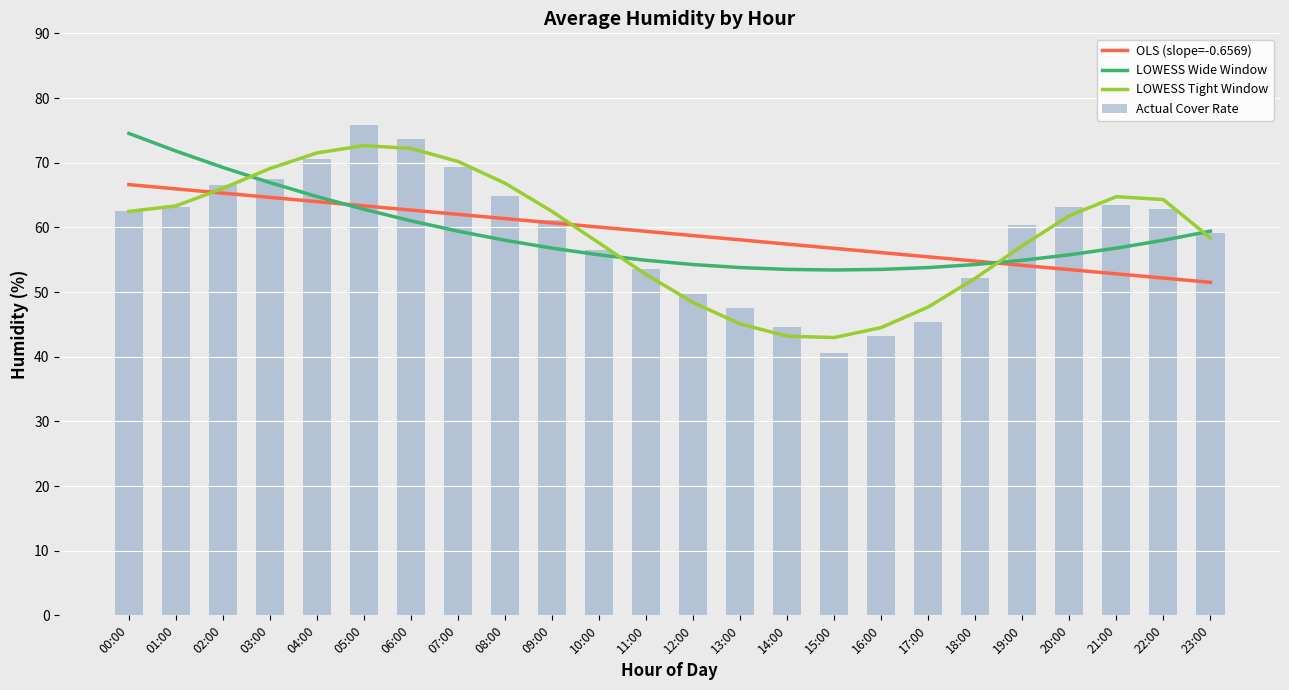

What are all the series names shown in the legend?

OLS (slope=-0.6569), LOWESS Wide Window, LOWESS Tight Window, Actual Cover Rate